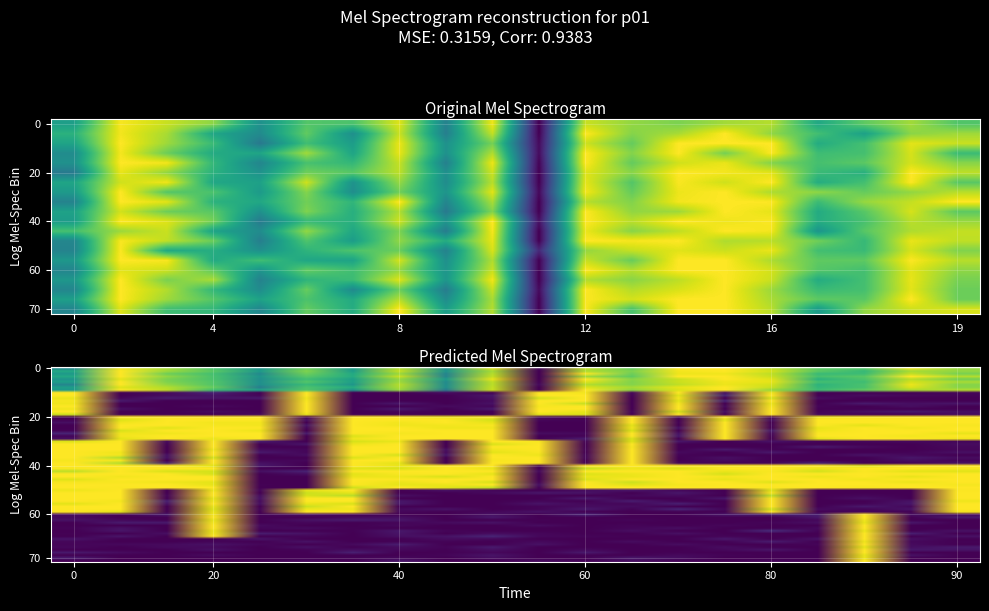

The value of rct_study at 6 is 0.0. True or false?

True